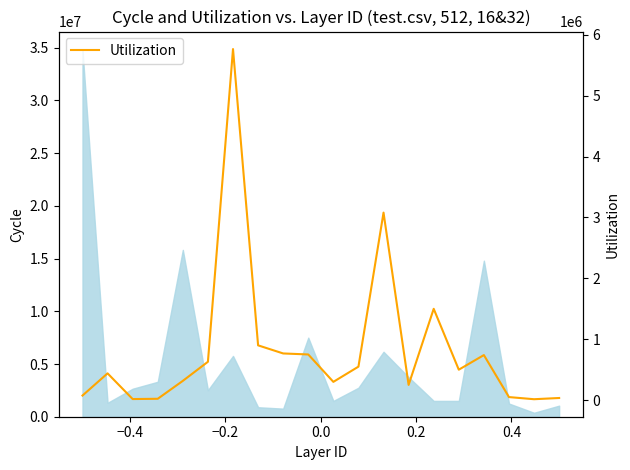

What is the average value?

835218